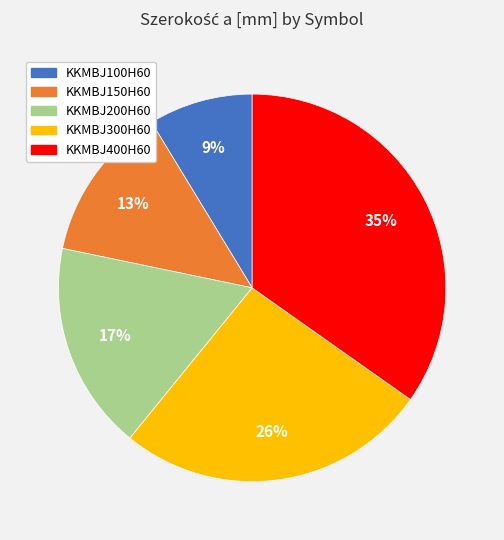

Is the sum of KKMBJ300H60 and KKMBJ150H60 greater than half?

No